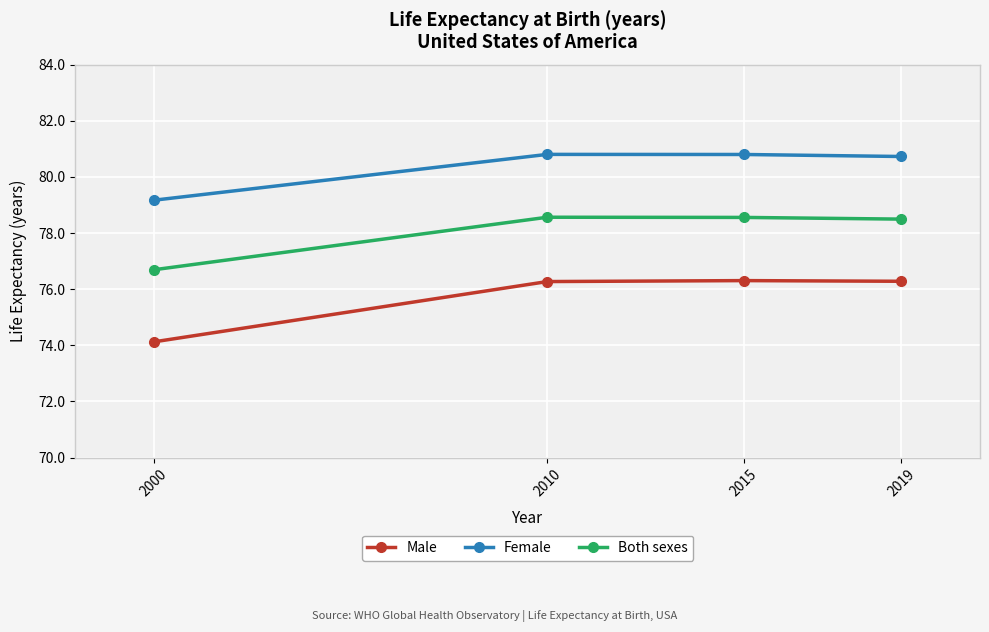

Is the value of Both sexes at 2000 greater than the value of Male at 2000?

Yes